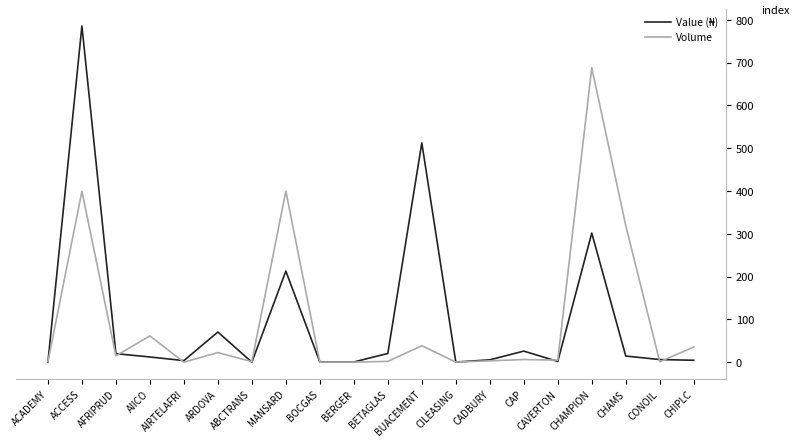

What position from the right is ACCESS?

19